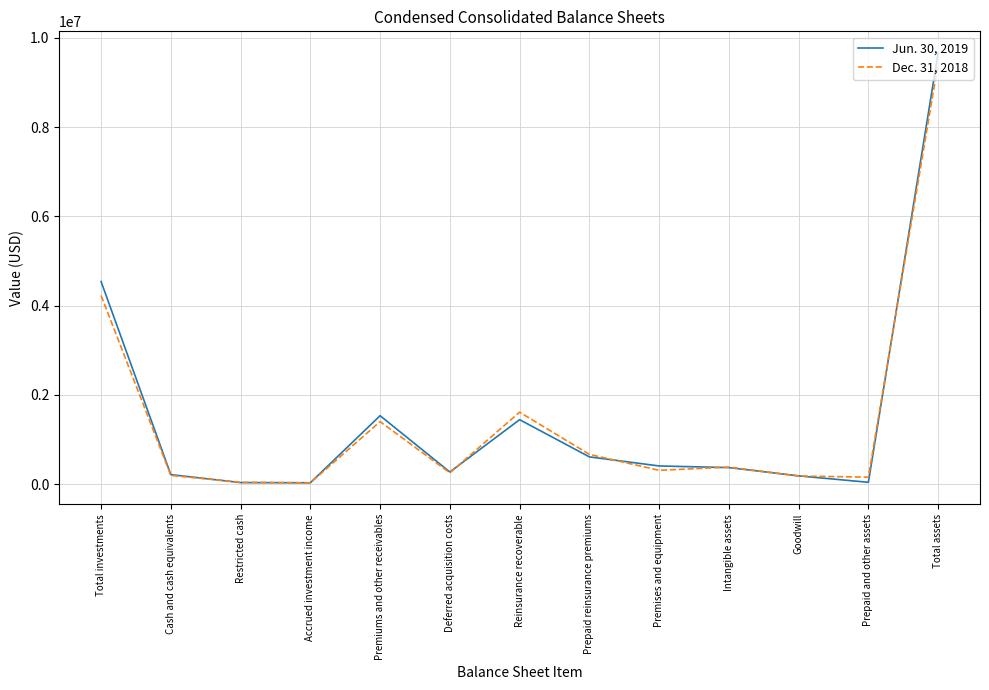

Where is Dec. 31, 2018 nearest to the value 4733228?

Total investments